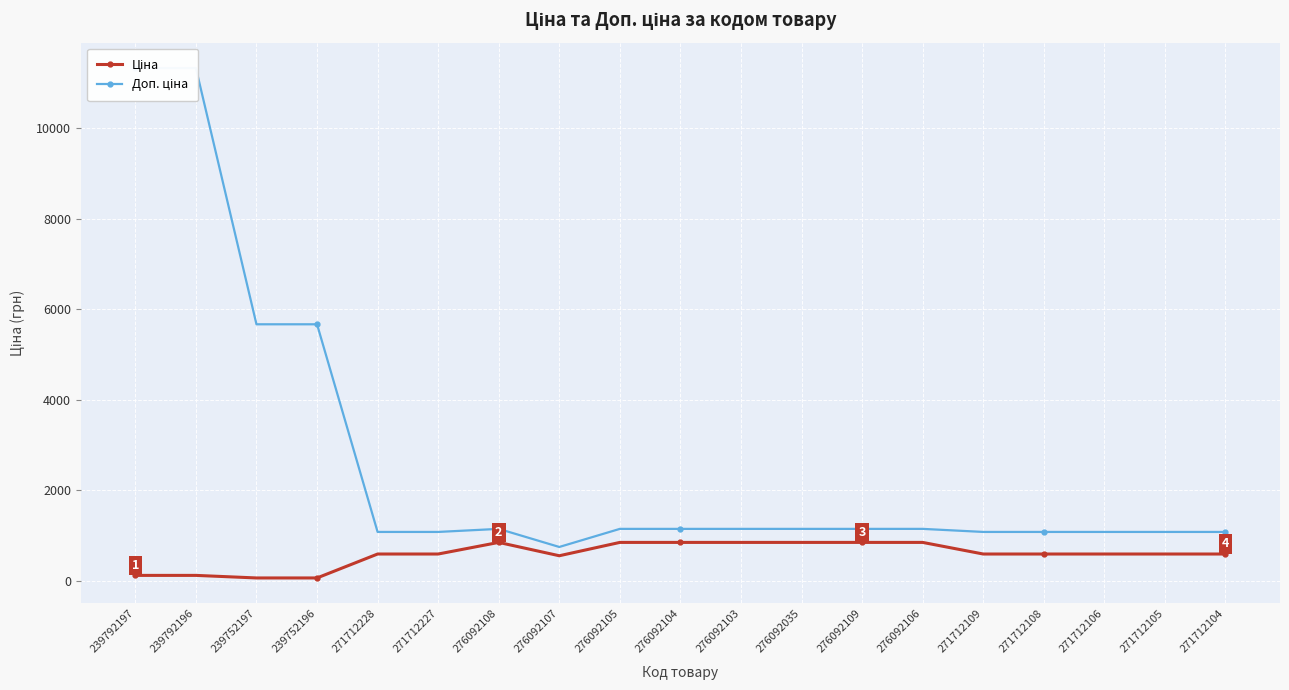

How many values in the Ціна series are below 585?

5